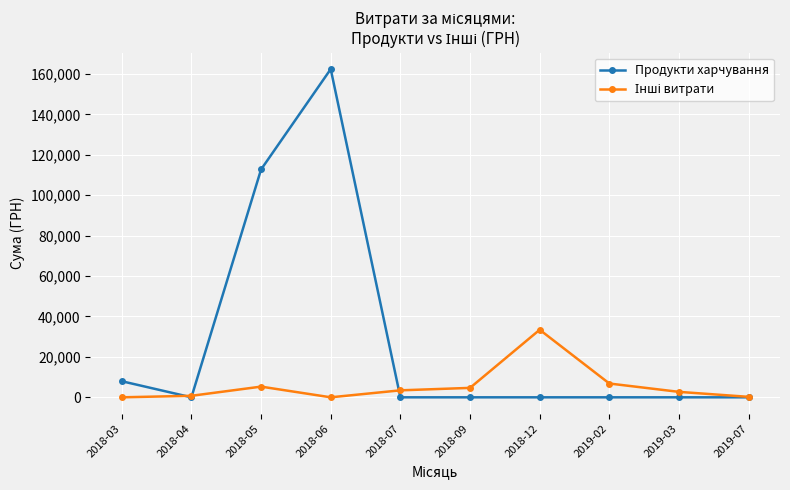

The value of Продукти харчування at 2018-03 is 7964.6. True or false?

True